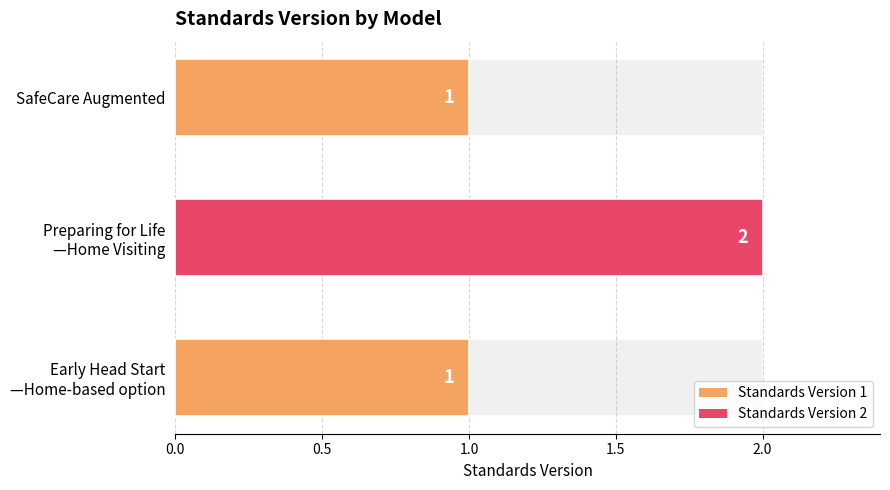

Reading left to right, extract all data points from this chart.

1	2	1